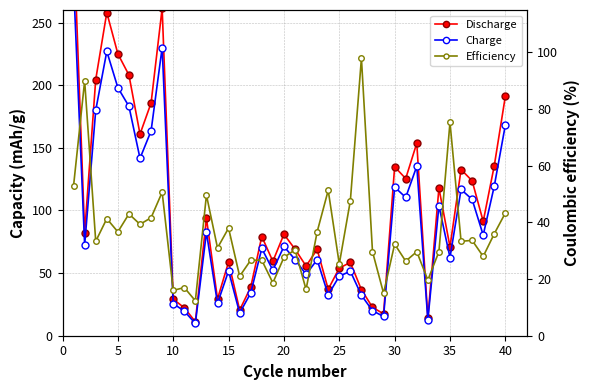

Is the value of Discharge at 37 greater than the value of Efficiency at 27?

Yes